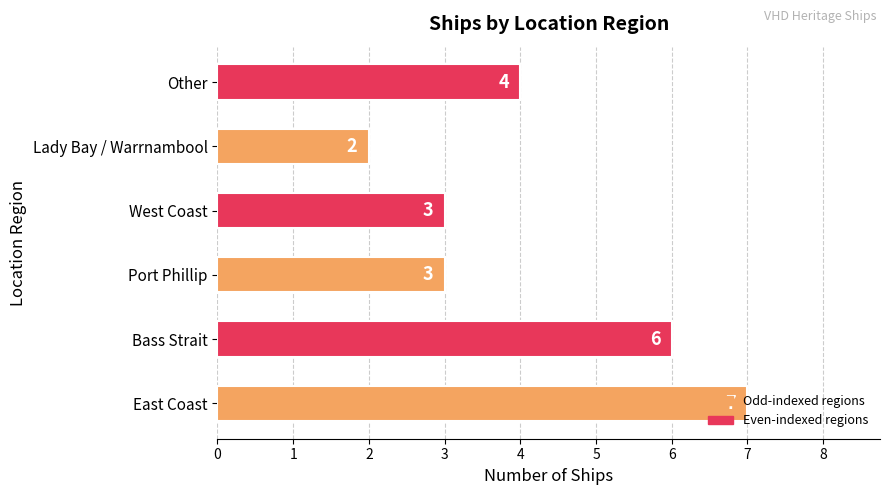

What is the average value?

4